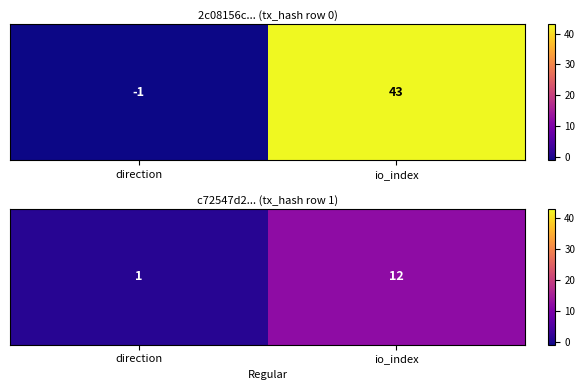

The value at io_index is 5. True or false?

False